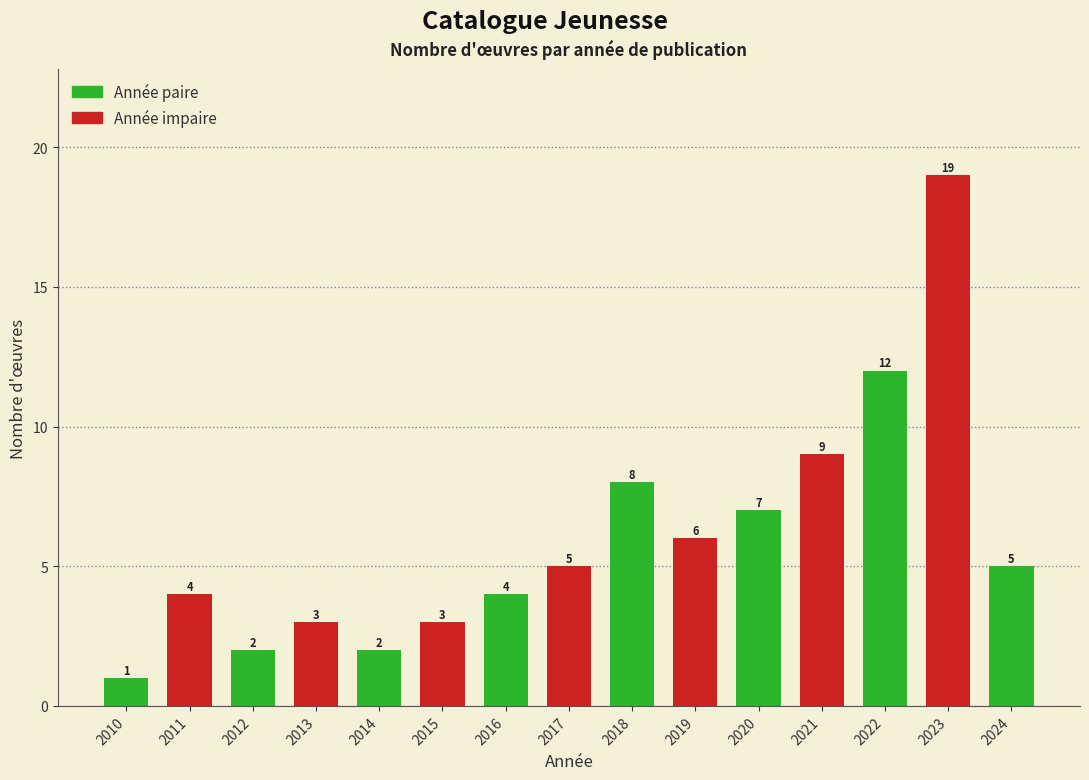

Reading left to right, what are all the values shown in this chart?

1	4	2	3	2	3	4	5	8	6	7	9	12	19	5